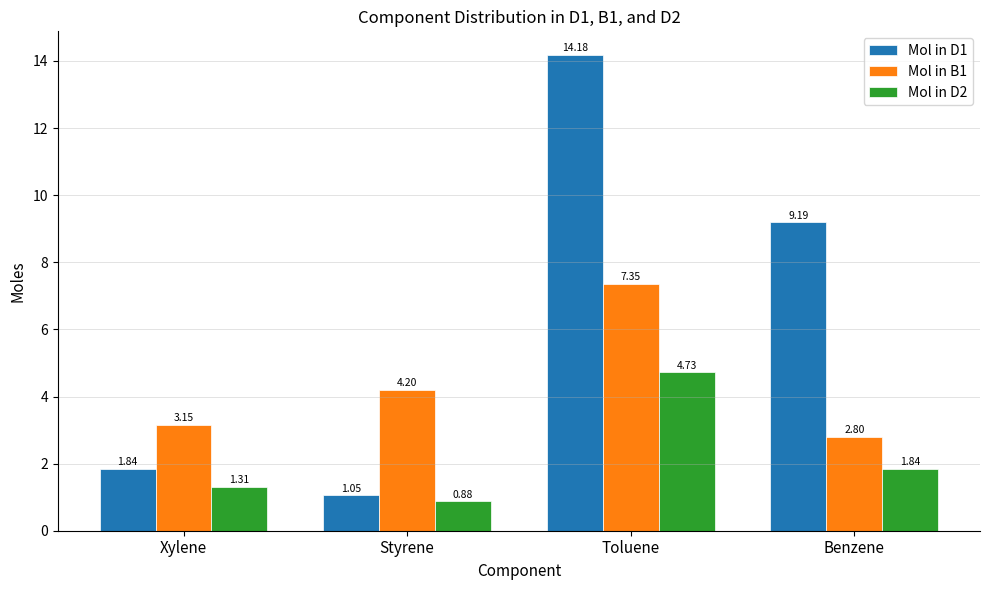

Which category has the lowest value across all series?

Styrene